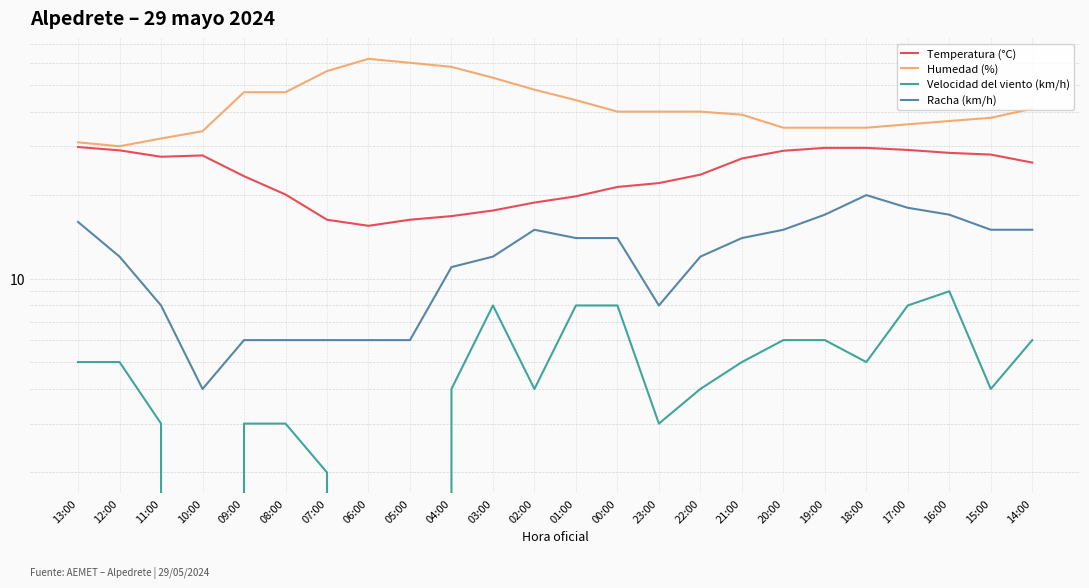

List the series in order of their peak value, highest first.

Humedad (%), Temperatura (°C), Racha (km/h), Velocidad del viento (km/h)